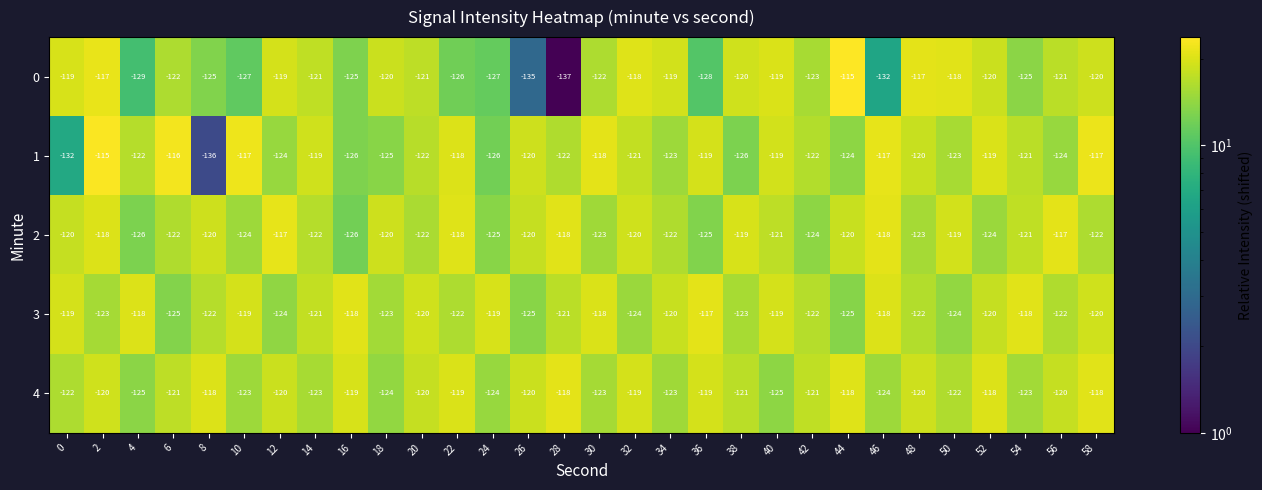

Which series has the largest total across all categories?

4